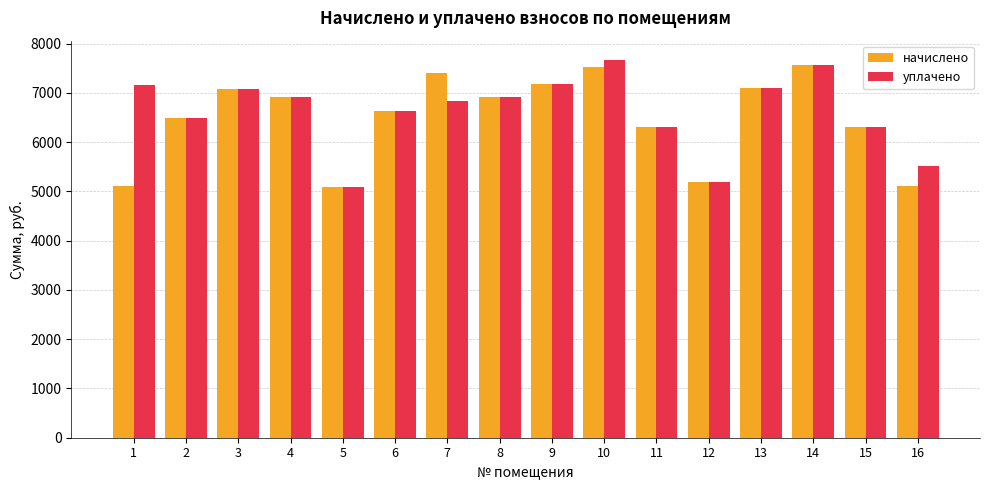

Rank the series at 7 from highest to lowest value.

начислено, уплачено